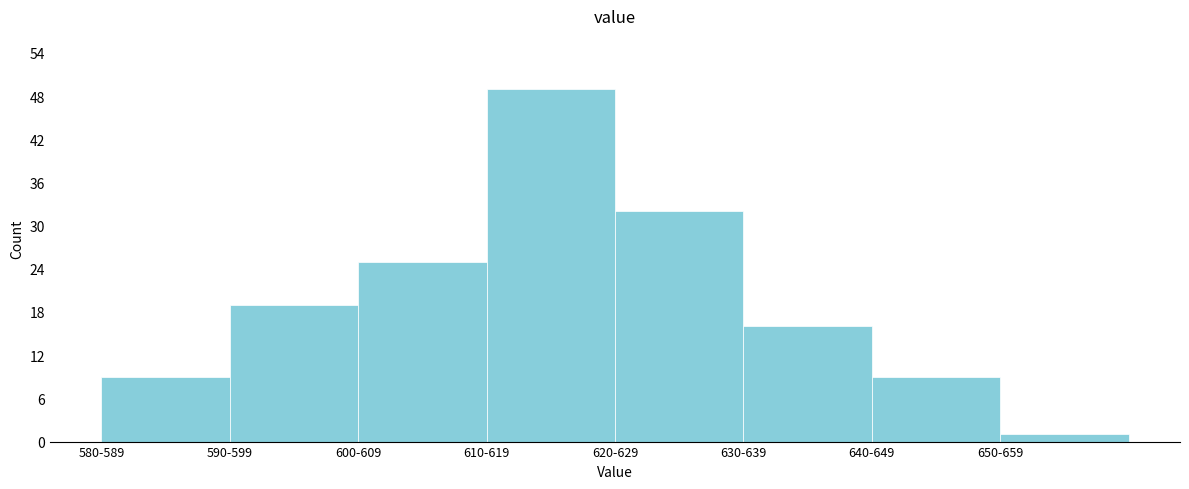

Reading right to left, list all the values displayed in this chart.

650-659=1	640-649=9	630-639=16	620-629=32	610-619=49	600-609=25	590-599=19	580-589=9